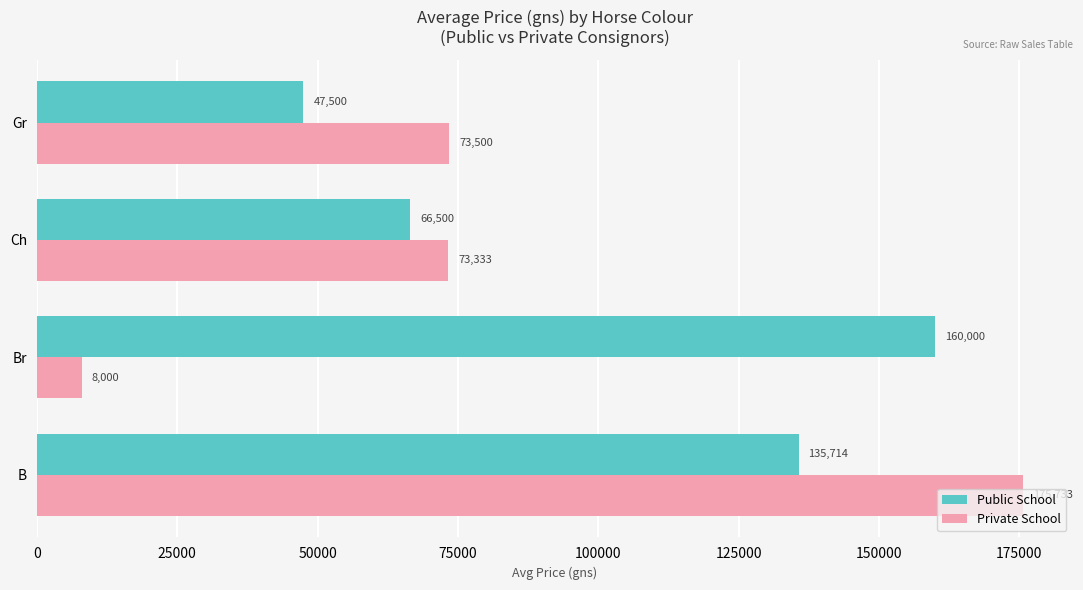

At which category is the sum across all series the highest?

B